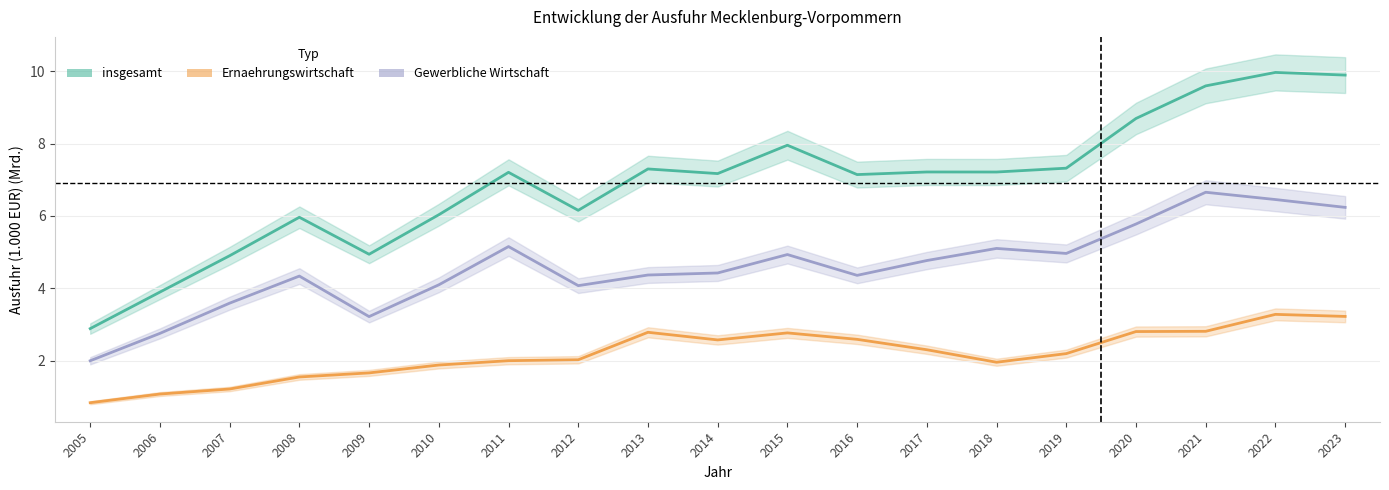

The value of Ernaehrungswirtschaft at 2014 is 2.6. True or false?

True